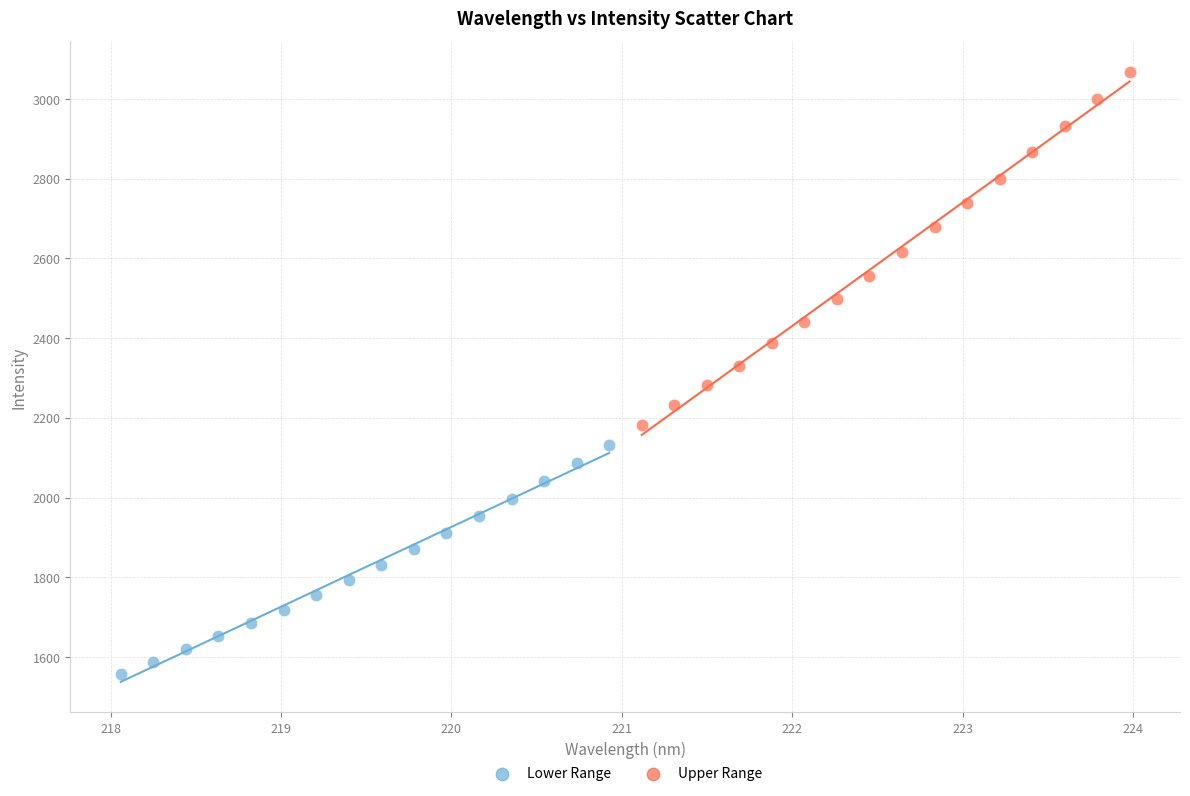

Which series has the largest Y range (max minus min)?

Upper Range